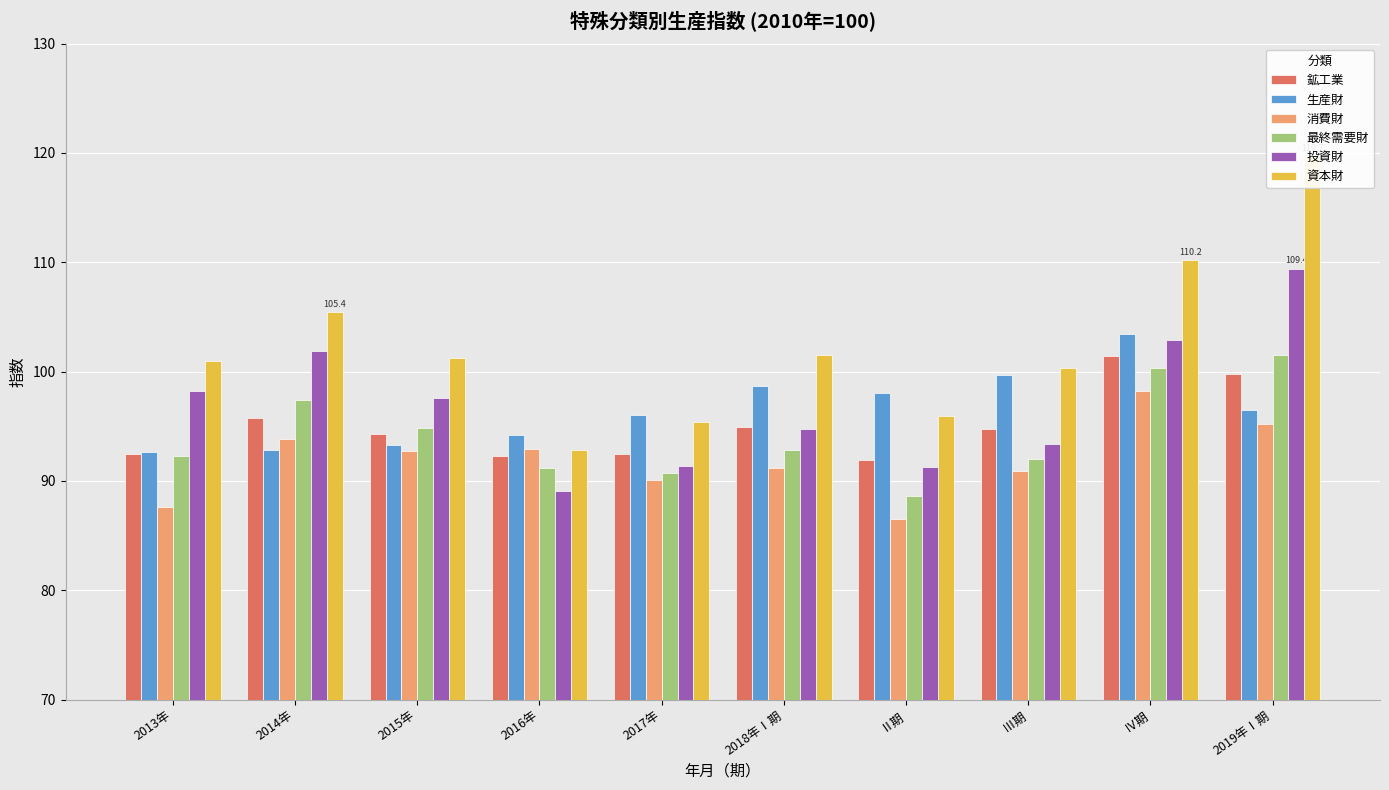

Which category has the lowest value across all series?

Ⅱ期